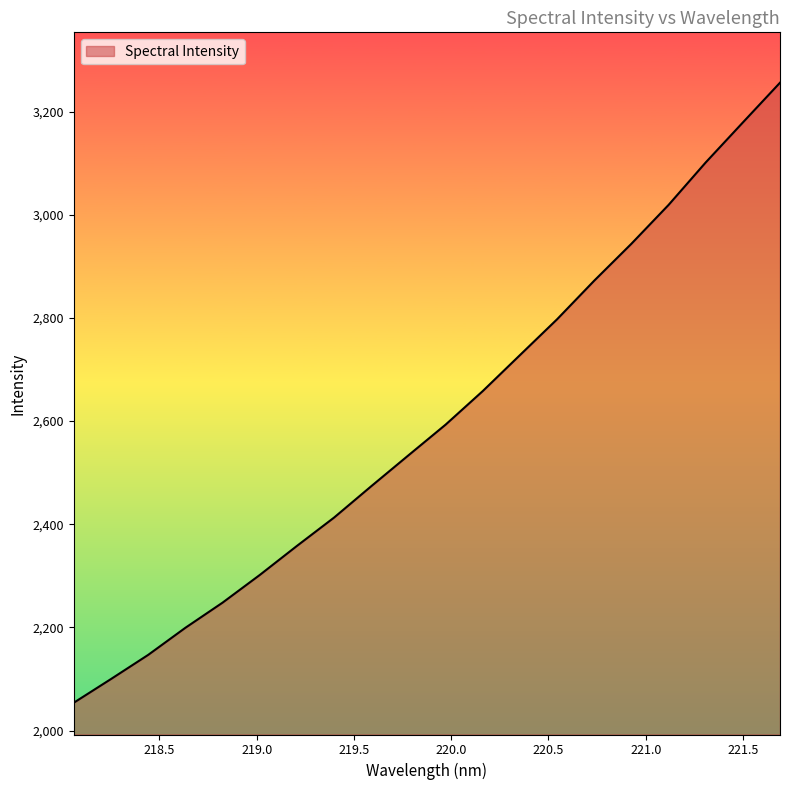

What is the difference between the maximum and minimum values?

1202.2